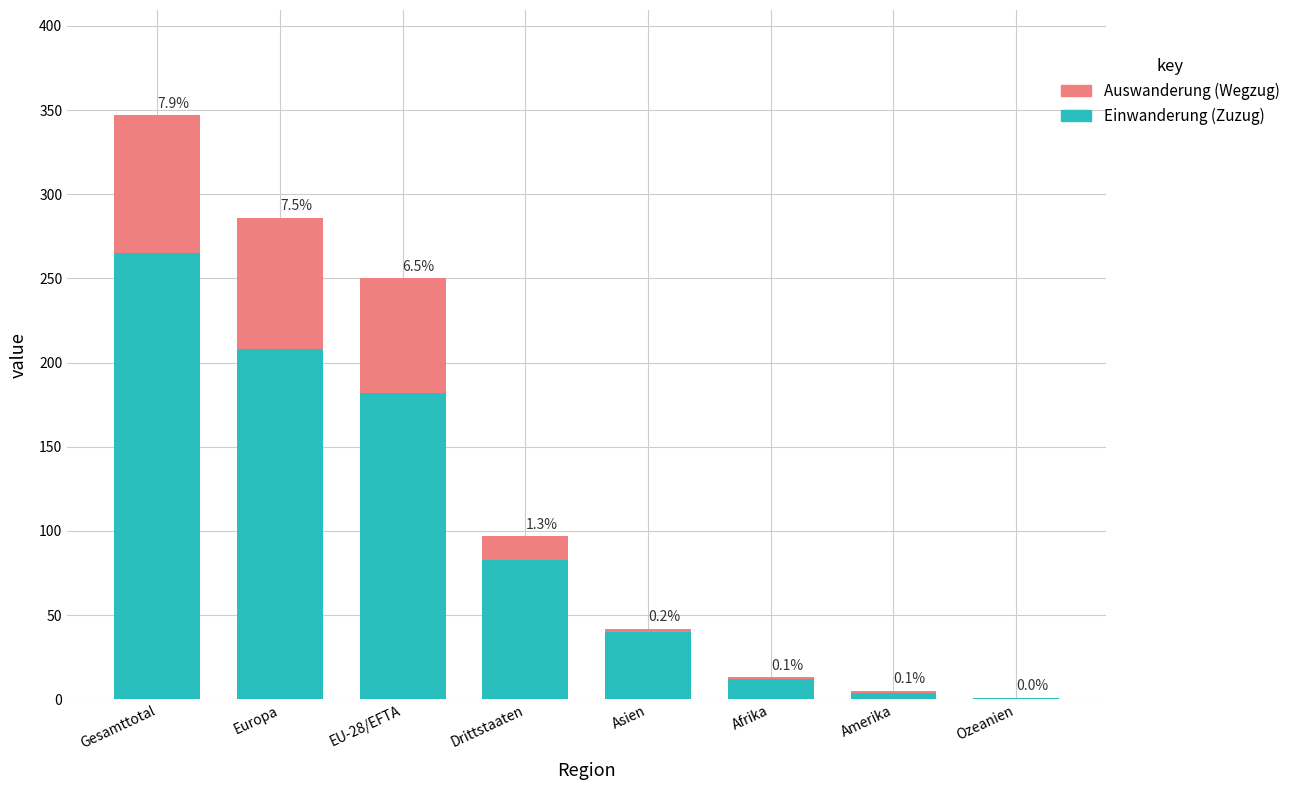

What is the average value of the Einwanderung (Zuzug) series?

99